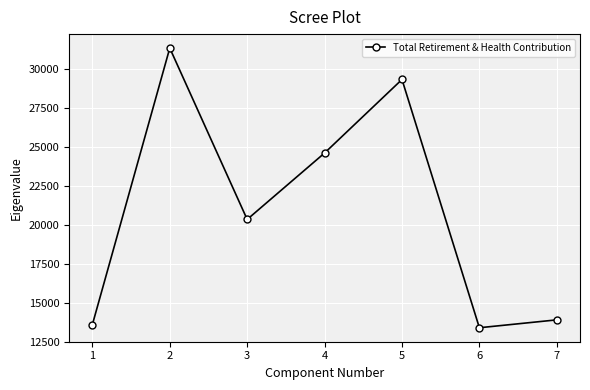

Count the number of categories in the chart.

7